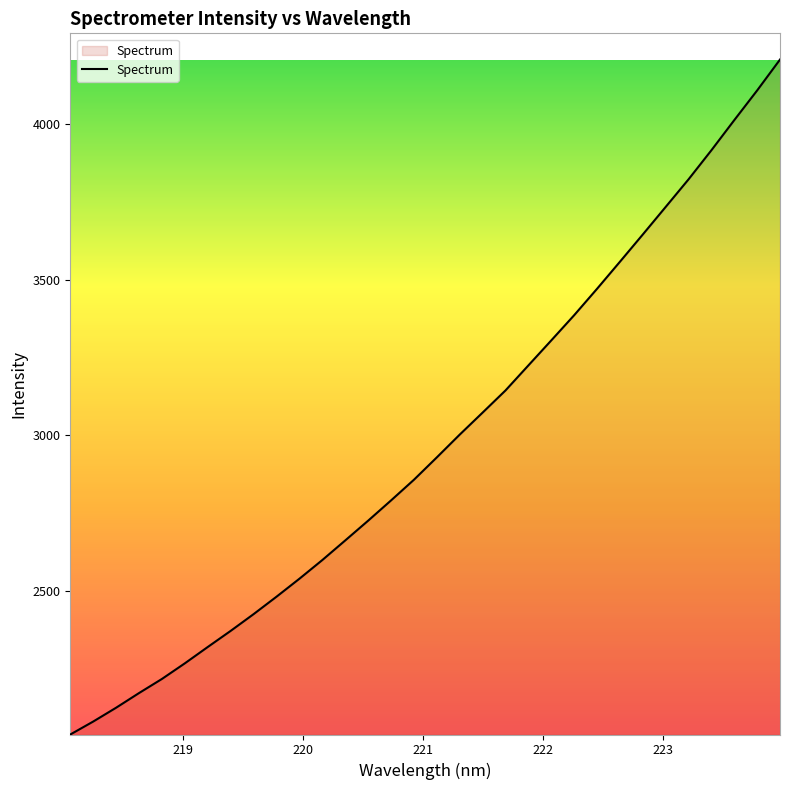

What is the difference between the maximum and minimum values?

2166.3